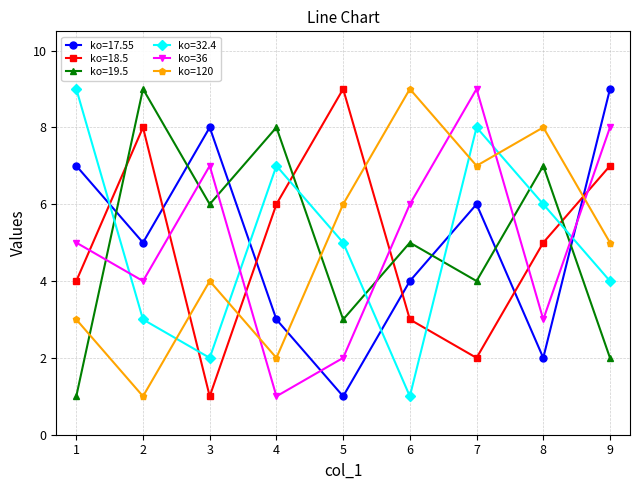

What is the difference between the maximum and minimum values in the ko=120 series?

8